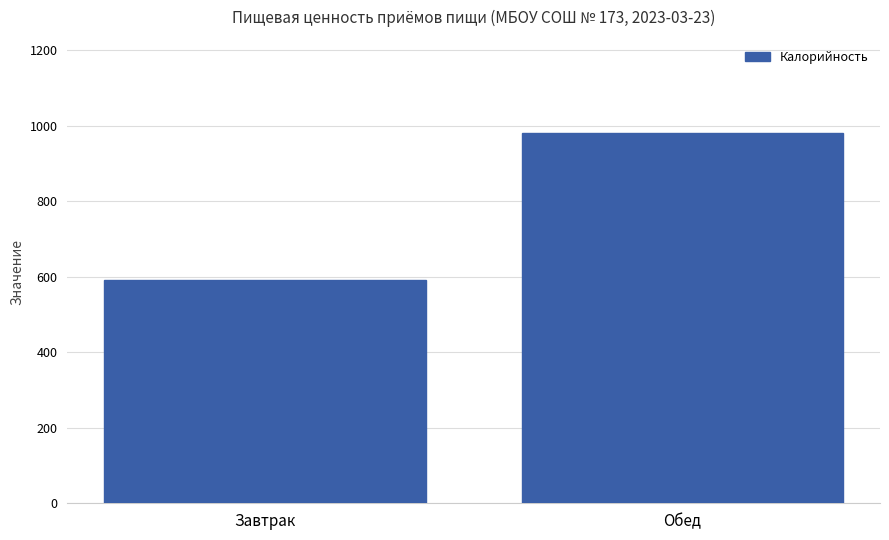

Approximately how many times larger is the value at Завтрак compared to Обед?

0.6